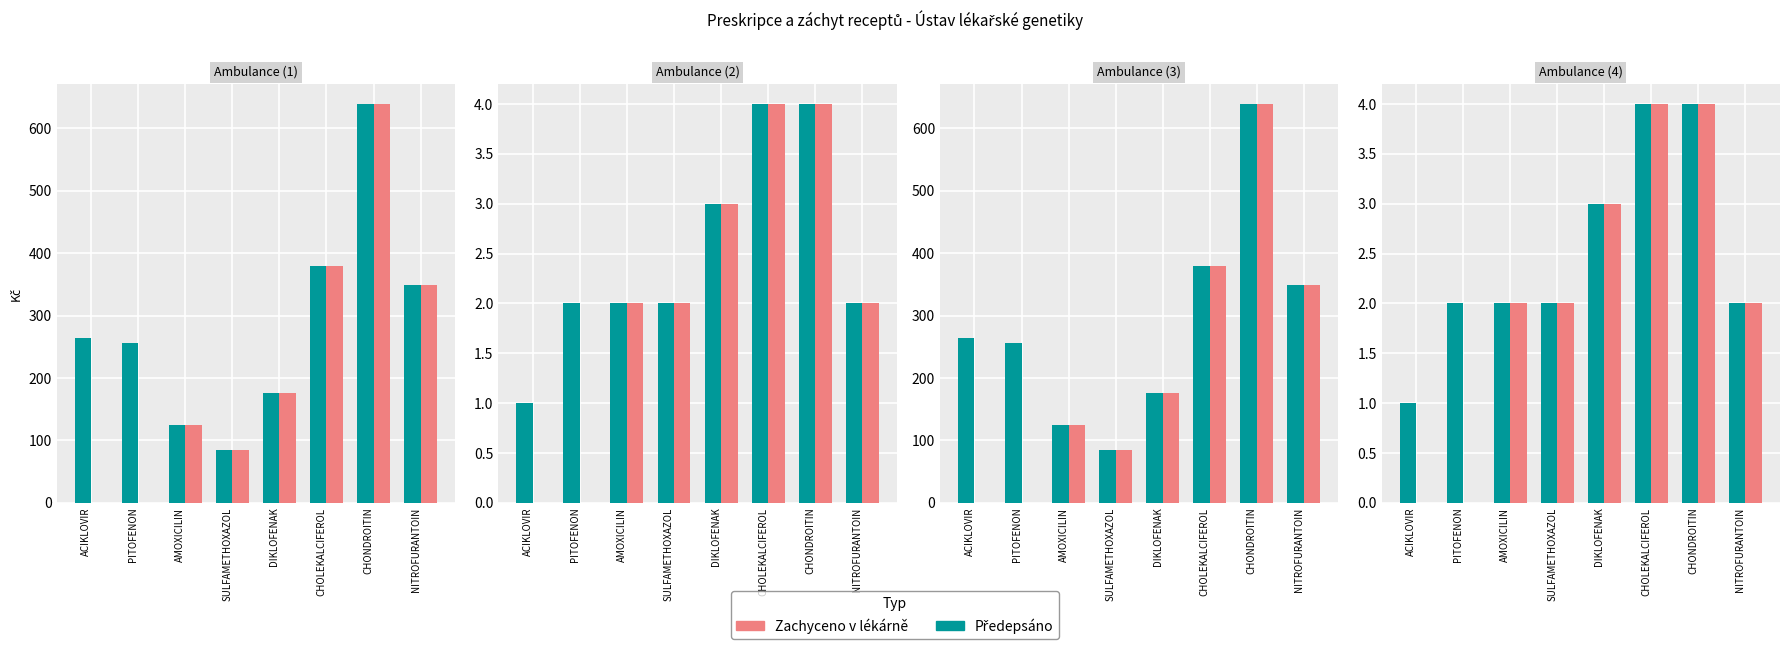

How many values in Zachyceno are above zero?

6